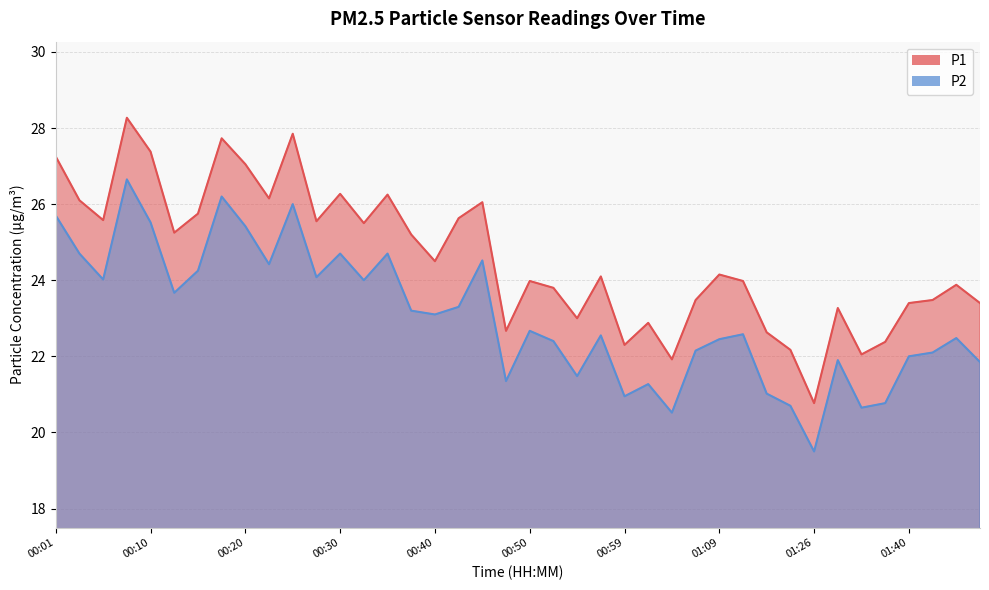

List the labels in order of P1 value, largest first.

00:08, 00:25, 00:18, 00:10, 00:01, 00:20, 00:30, 00:35, 00:22, 00:03, 00:45, 00:15, 00:42, 00:05, 00:27, 00:32, 00:13, 00:37, 00:40, 01:09, 00:57, 00:50, 01:11, 01:48, 00:52, 01:07, 01:42, 01:40, 01:50, 01:29, 00:54, 01:02, 00:47, 01:14, 01:37, 00:59, 01:21, 01:32, 01:04, 01:26